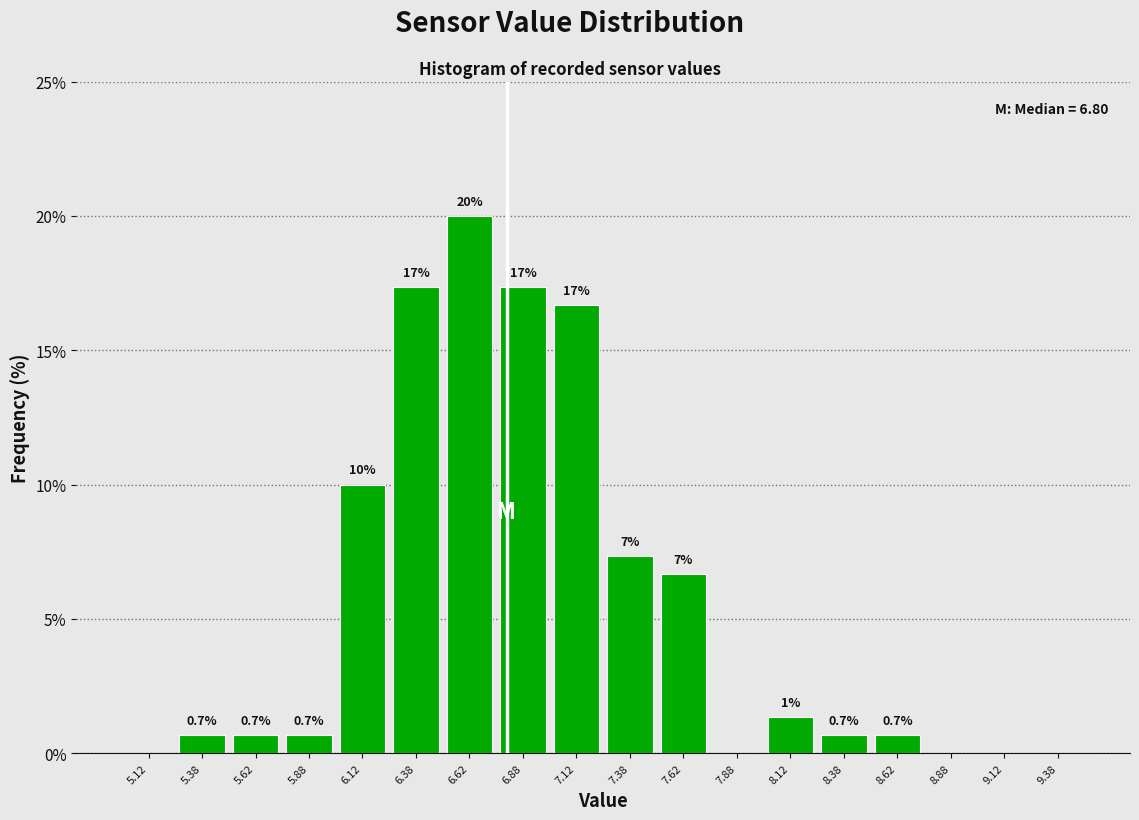

Which range on the x-axis has the tallest bar?

6.50 to 6.75